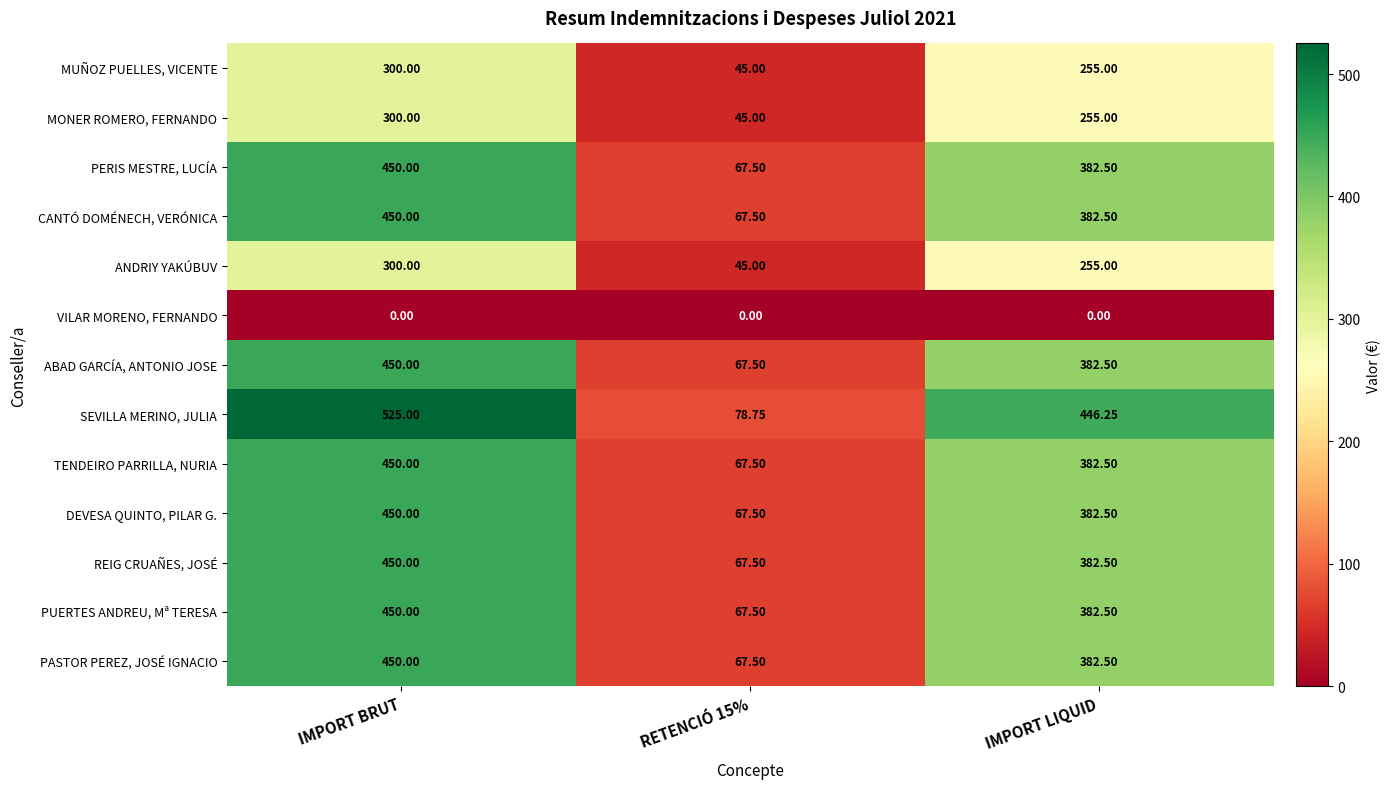

At how many categories does at least one series exceed 143?

2